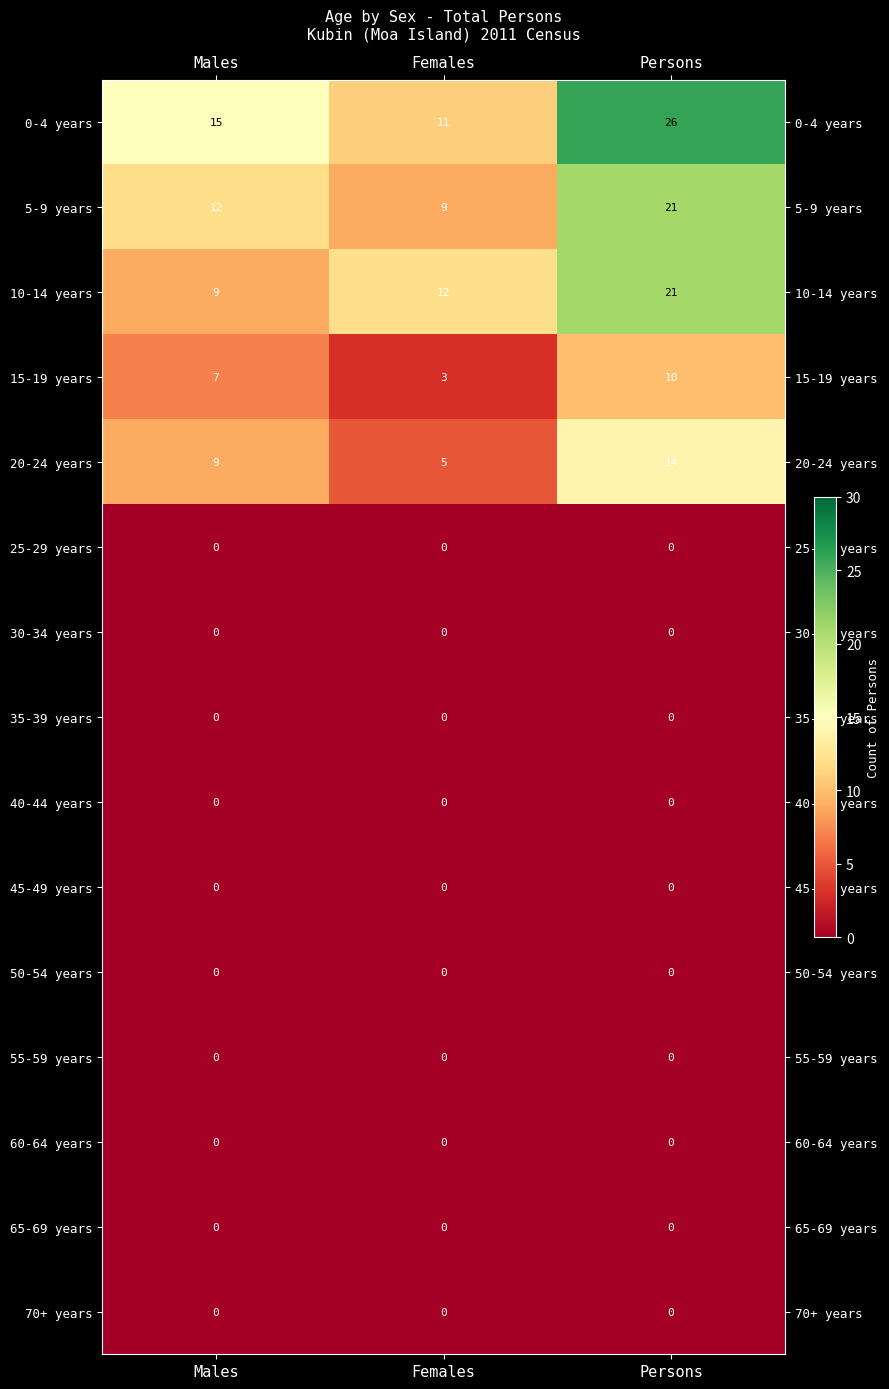

Which series has the largest total across all categories?

0-4 years